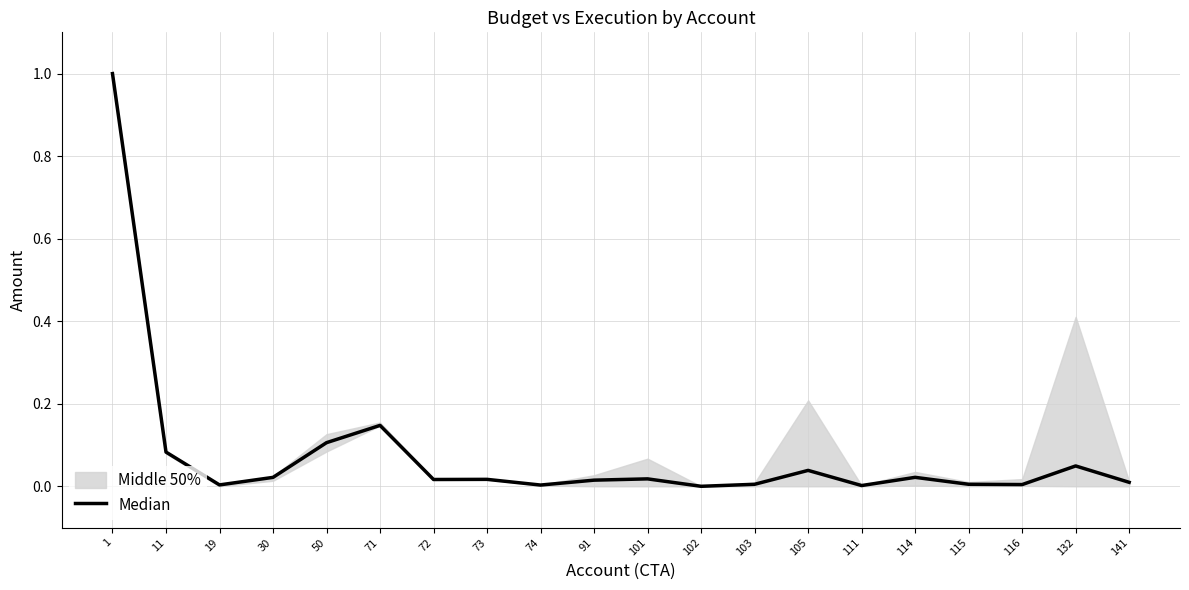

Rank the categories by value from highest to lowest.

1, 71, 50, 11, 132, 105, 114, 30, 101, 73, 72, 91, 141, 115, 103, 116, 19, 74, 111, 102